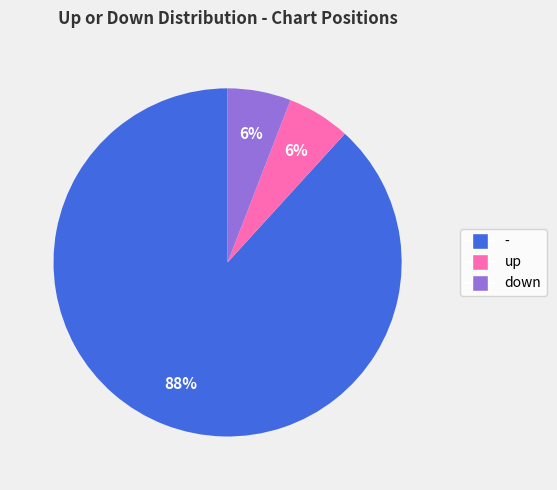

To the nearest percent, what is the difference between the - and down slice percentages?

82%